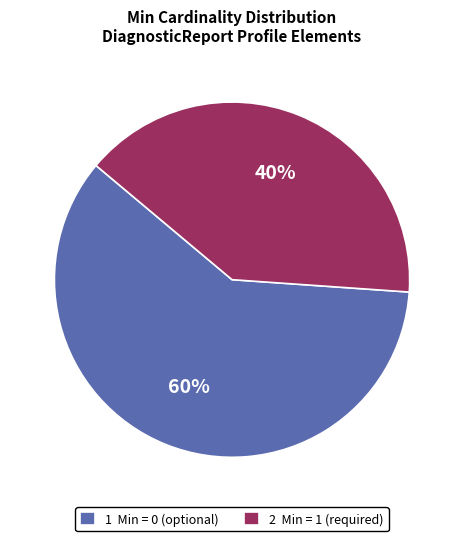

Is it true that 2 Min = 1 (required) is 49% of the pie?

False